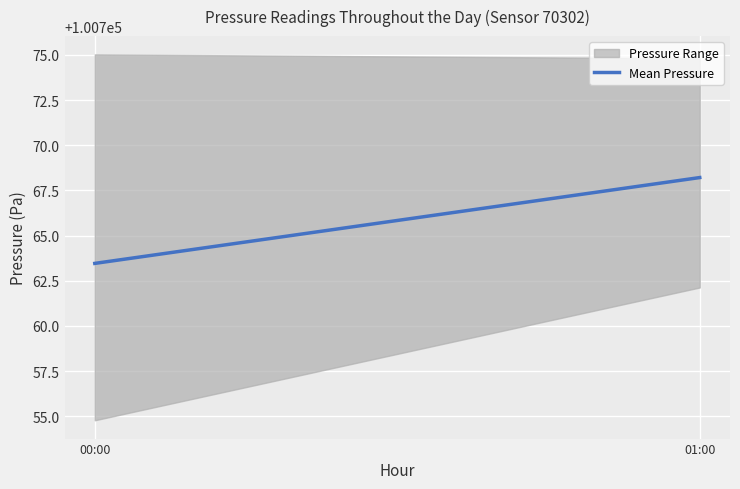

What is the average value?

100765.8